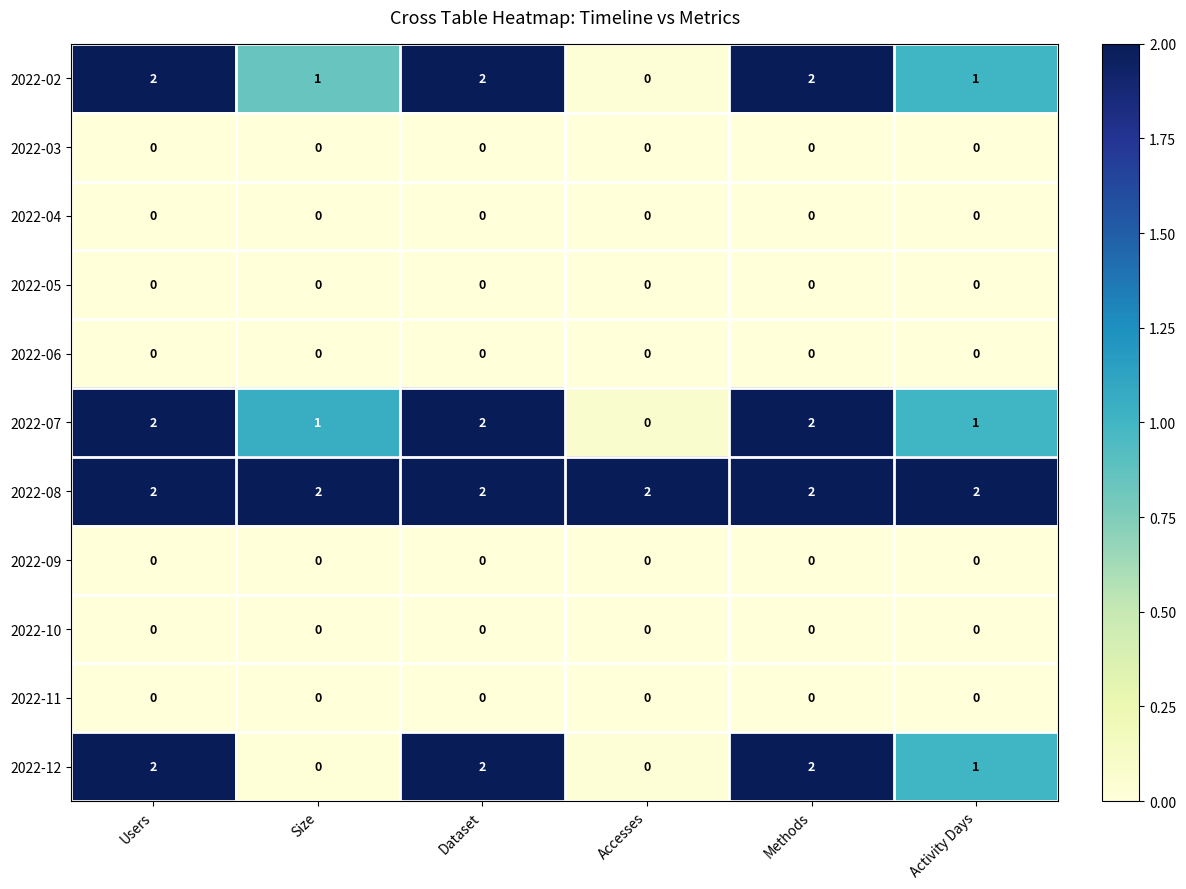

The value of 2022-04 at Activity Days is 0. True or false?

True